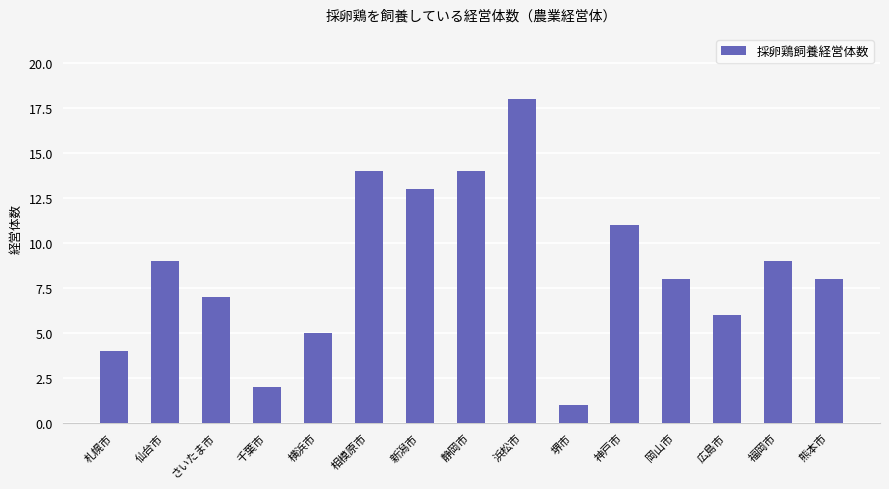

What is the value of the 6th bar from the left?

14